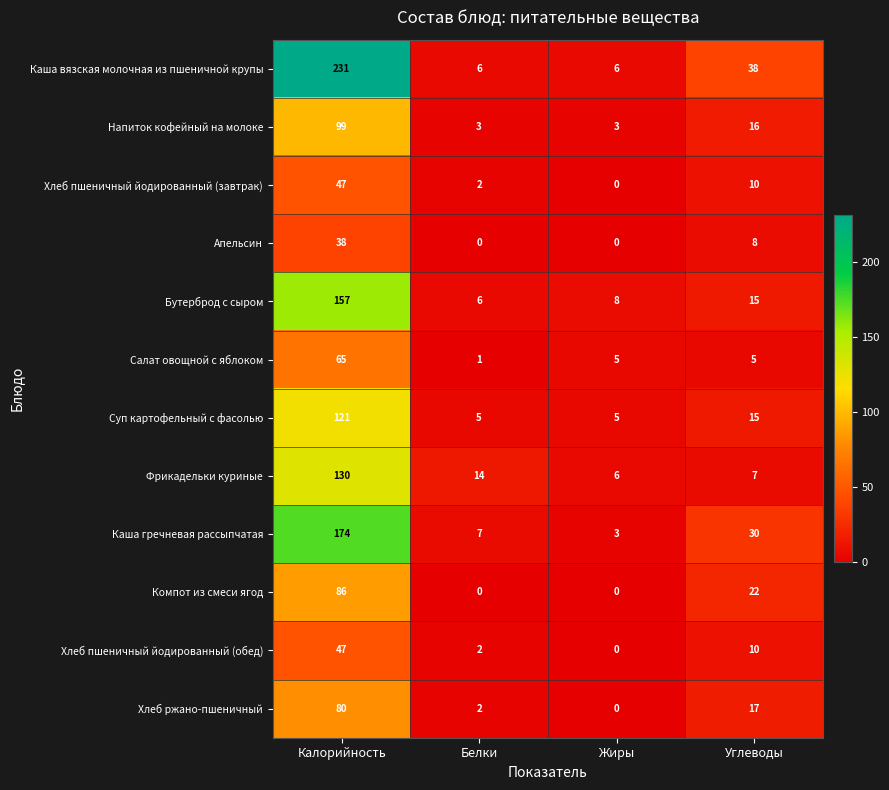

At which category is the sum across all series the highest?

Калорийность